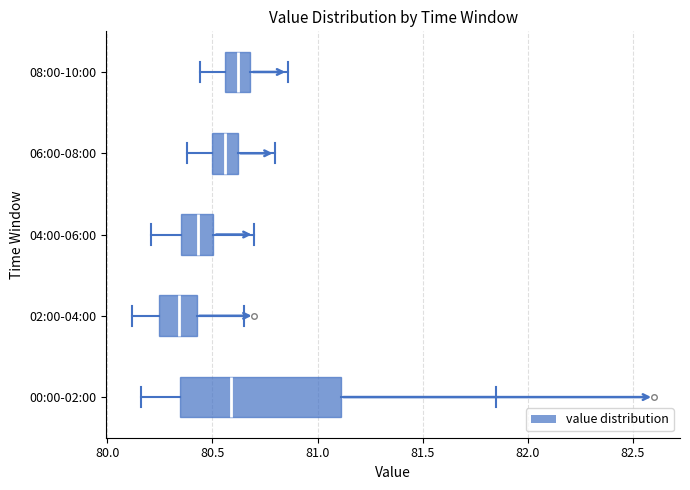

Which box is the widest, from its left edge to its right edge?

00:00-02:00